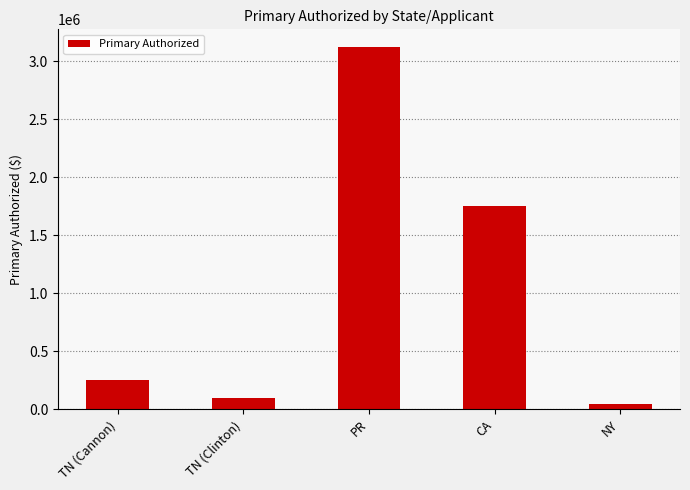

What is the maximum value shown in the chart?

3117467.1